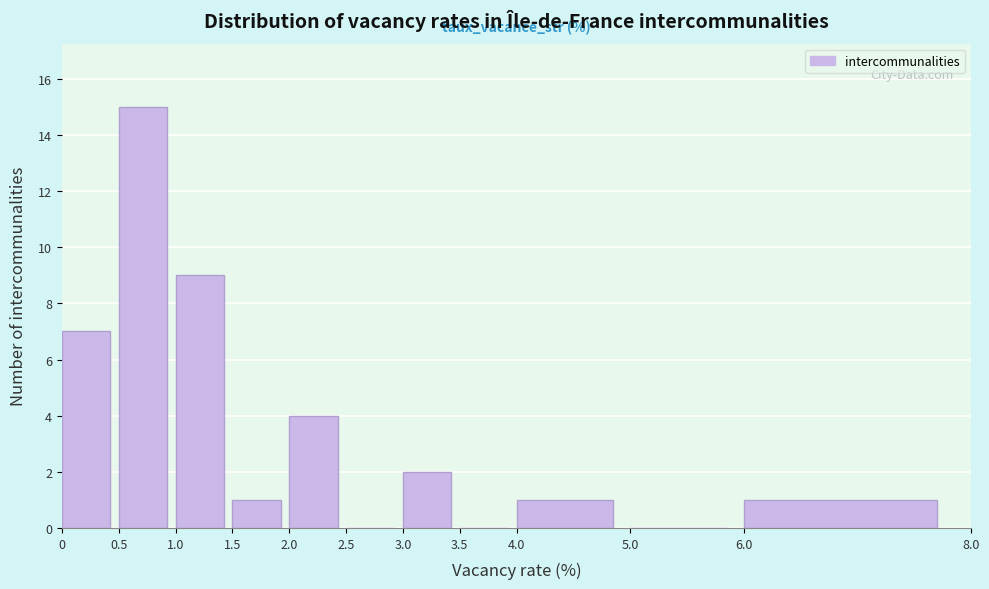

Reading left to right, list every bar in this chart as the range it spans on the x-axis followed by its height. The values are not printed on the chart, so give them approximately, as read against the axis.

0 to 0.5: 7
0.5 to 1.0: 15
1.0 to 1.5: 9
1.5 to 2.0: 1
2.0 to 2.5: 4
2.5 to 3.0: 0
3.0 to 3.5: 2
3.5 to 4.0: 0
4.0 to 5.0: 1
5.0 to 6.0: 0
6.0 to 8.0: 1